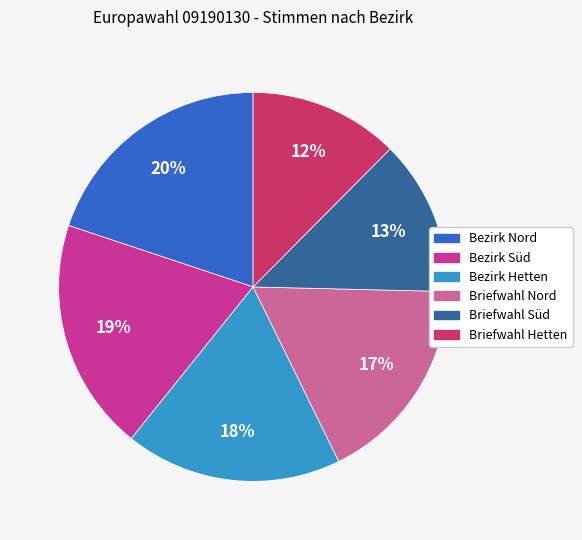

Is the sum of Bezirk Süd and Briefwahl Nord greater than half?

No